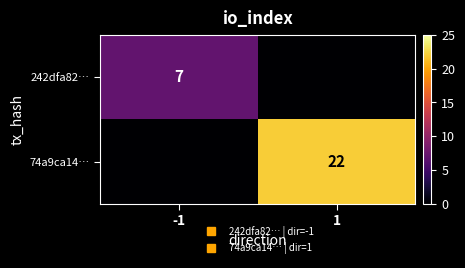

What is the difference between the maximum and minimum values in the 74a9ca14… series?

22